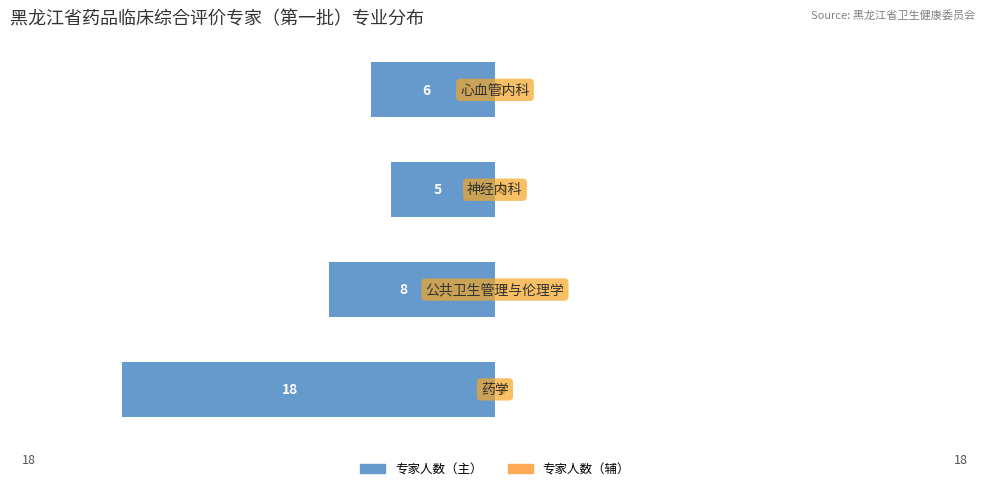

How many bars are there in total?

4